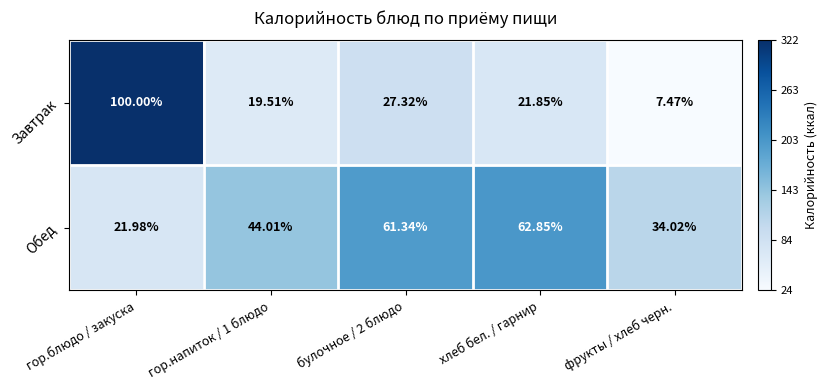

How many distinct data groups are displayed?

2